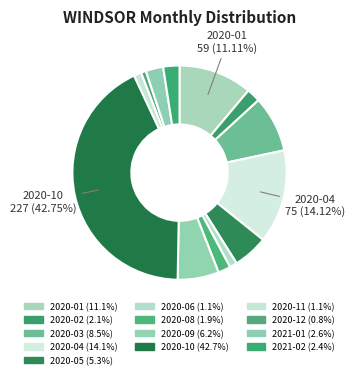

How many segments does this pie chart have?

13